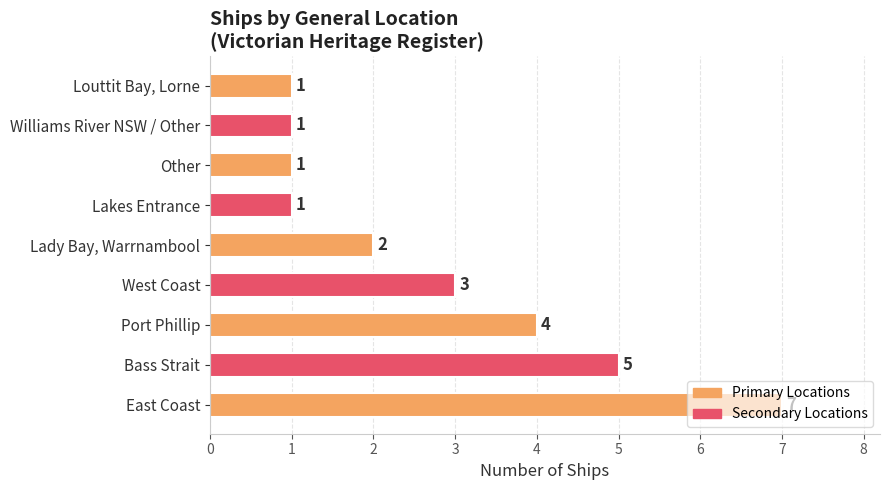

What is the sum of all values?

25